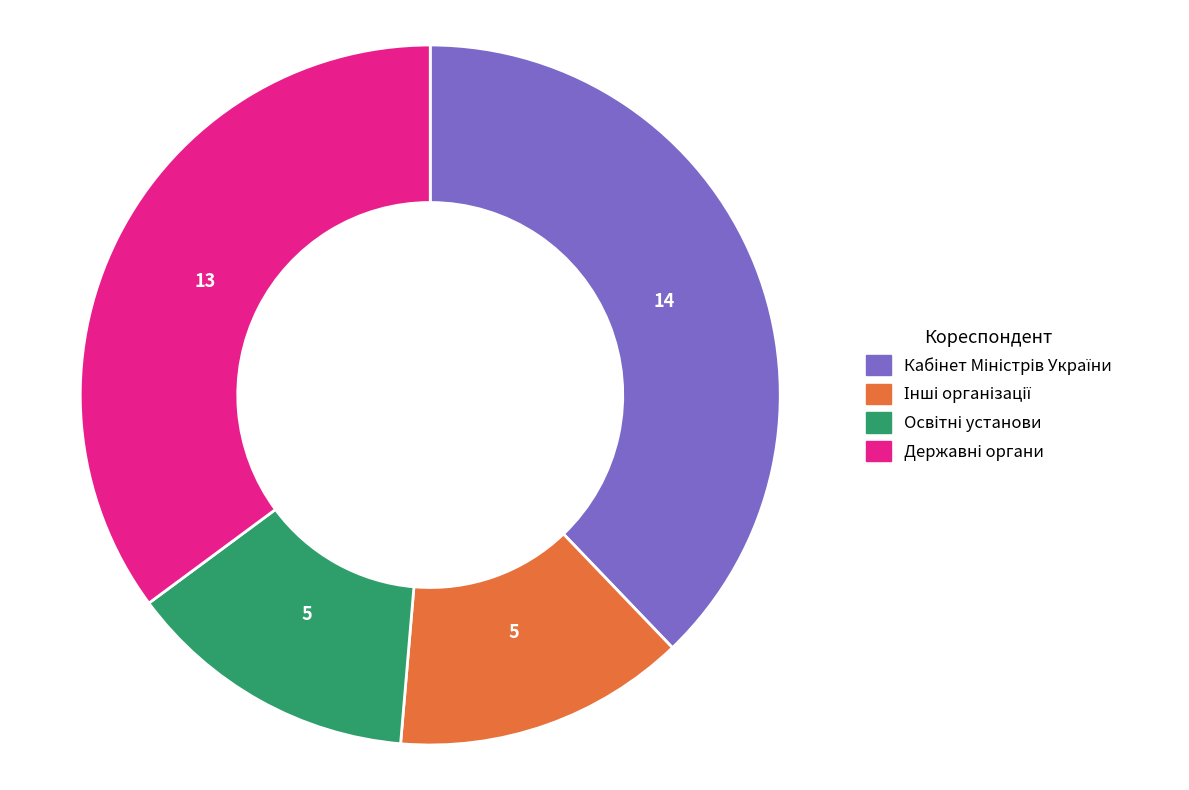

Is there a majority slice in this chart?

No